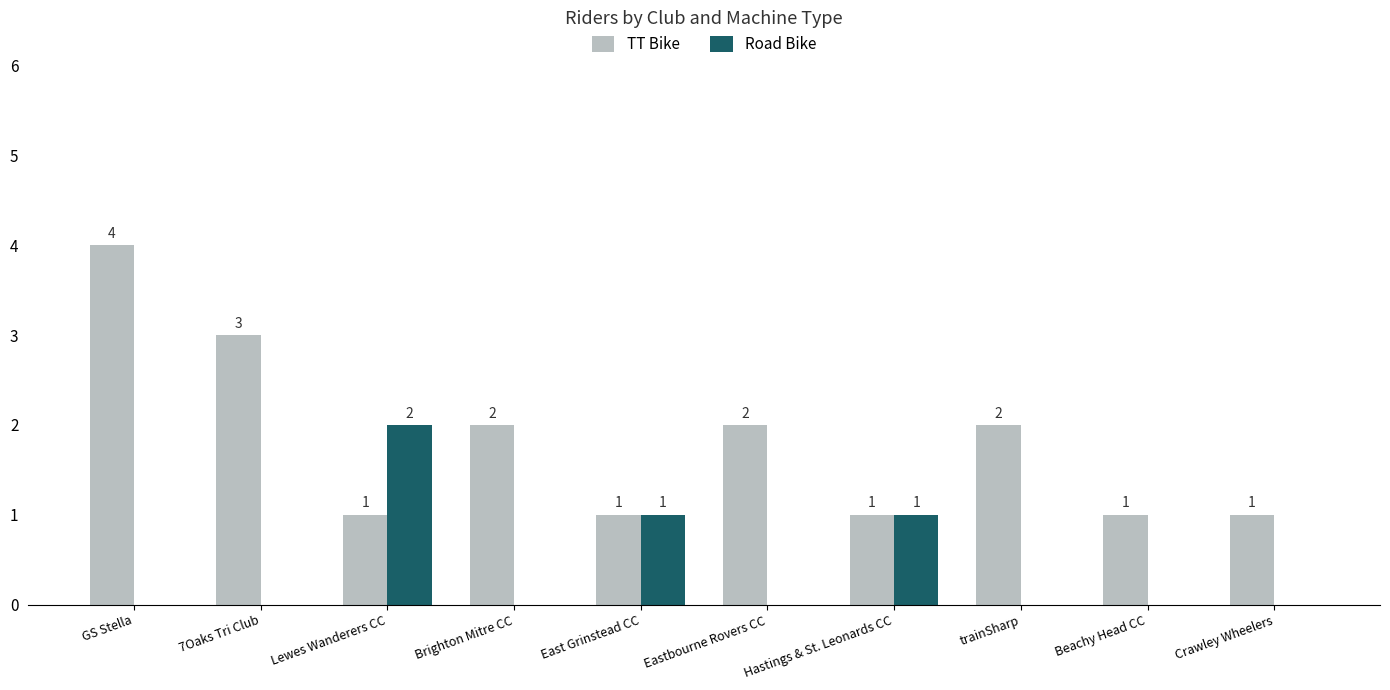

What are all the series names shown in the legend?

TT Bike, Road Bike